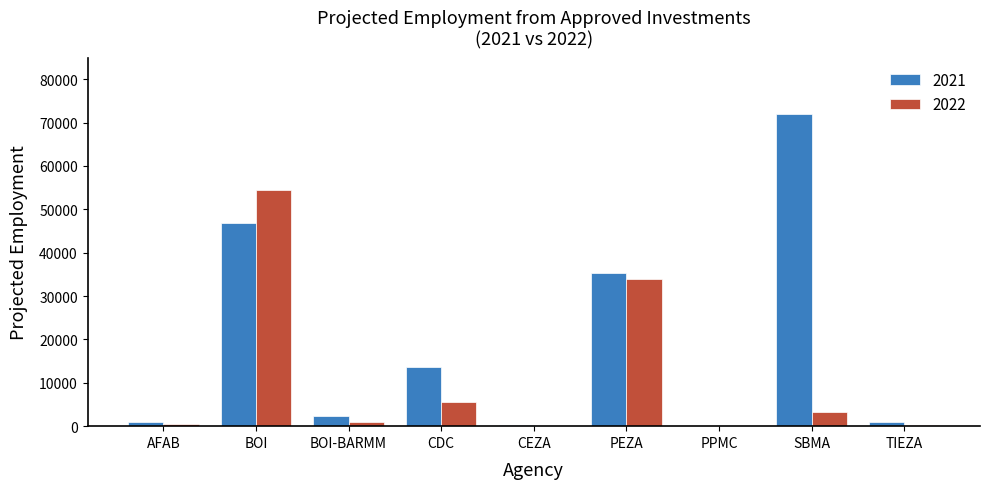

Is it true that 2021 equals 28844 at PPMC?

False